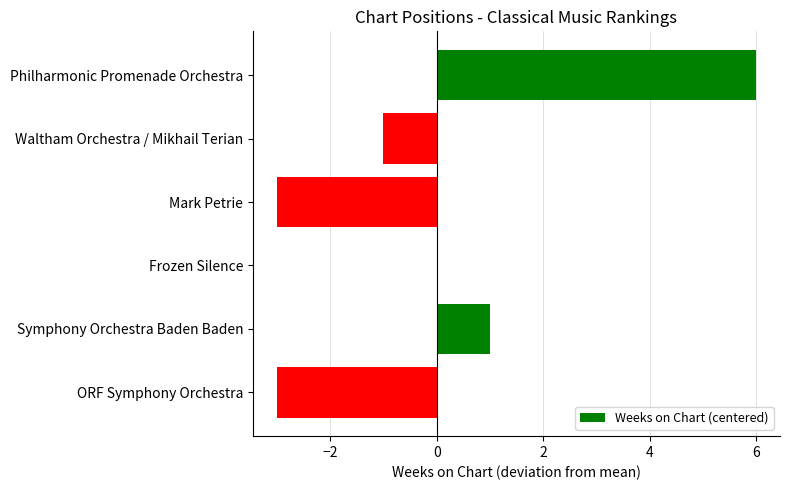

What is the sum of the values at ORF Symphony Orchestra and Mark Petrie?

-6